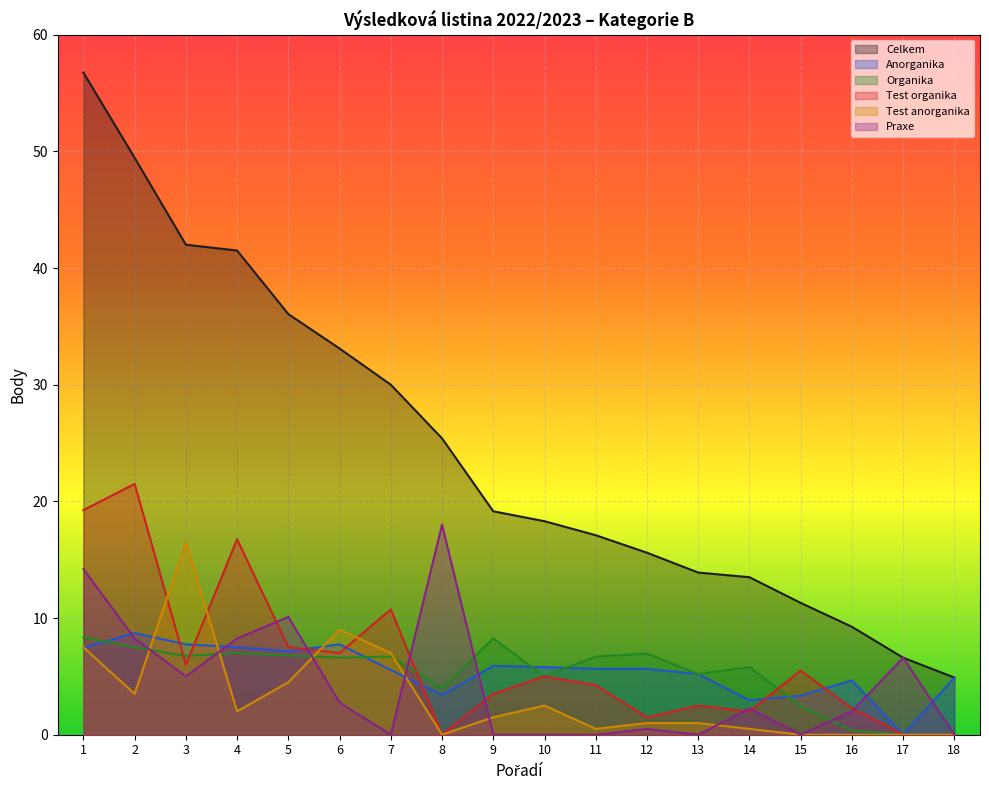

Reading left to right, extract all data points from this chart.

Celkem: 1=56.8	2=49.5	3=42.0	4=41.5	5=36.0	6=33.1	7=30.0	8=25.4	9=19.1	10=18.3	11=17.1	12=15.6	13=13.9	14=13.5	15=11.3	16=9.2	17=6.6	18=4.9
Anorganika: 1=7.5	2=8.7	3=7.8	4=7.5	5=7.2	6=7.8	7=5.5	8=3.4	9=5.9	10=5.8	11=5.7	12=5.7	13=5.2	14=3.0	15=3.4	16=4.7	17=0.0	18=4.9
Organika: 1=8.3	2=7.5	3=6.8	4=7.0	5=6.8	6=6.6	7=6.7	8=4.0	9=8.2	10=5.0	11=6.7	12=7.0	13=5.2	14=5.8	15=2.5	16=0.3	17=0.0	18=0.0
Test organika: 1=19.2	2=21.5	3=6.0	4=16.8	5=7.5	6=7.0	7=10.8	8=0.0	9=3.5	10=5.0	11=4.2	12=1.5	13=2.5	14=2.0	15=5.5	16=2.2	17=0.0	18=0.0
Test anorganika: 1=7.5	2=3.5	3=16.5	4=2.0	5=4.5	6=9.0	7=7.0	8=0.0	9=1.5	10=2.5	11=0.5	12=1.0	13=1.0	14=0.5	15=0.0	16=0.0	17=0.0	18=0.0
Praxe: 1=14.2	2=8.2	3=5.0	4=8.2	5=10.1	6=2.8	7=0.0	8=18.0	9=0.0	10=0.0	11=0.0	12=0.5	13=0.0	14=2.2	15=0.0	16=2.0	17=6.6	18=0.0